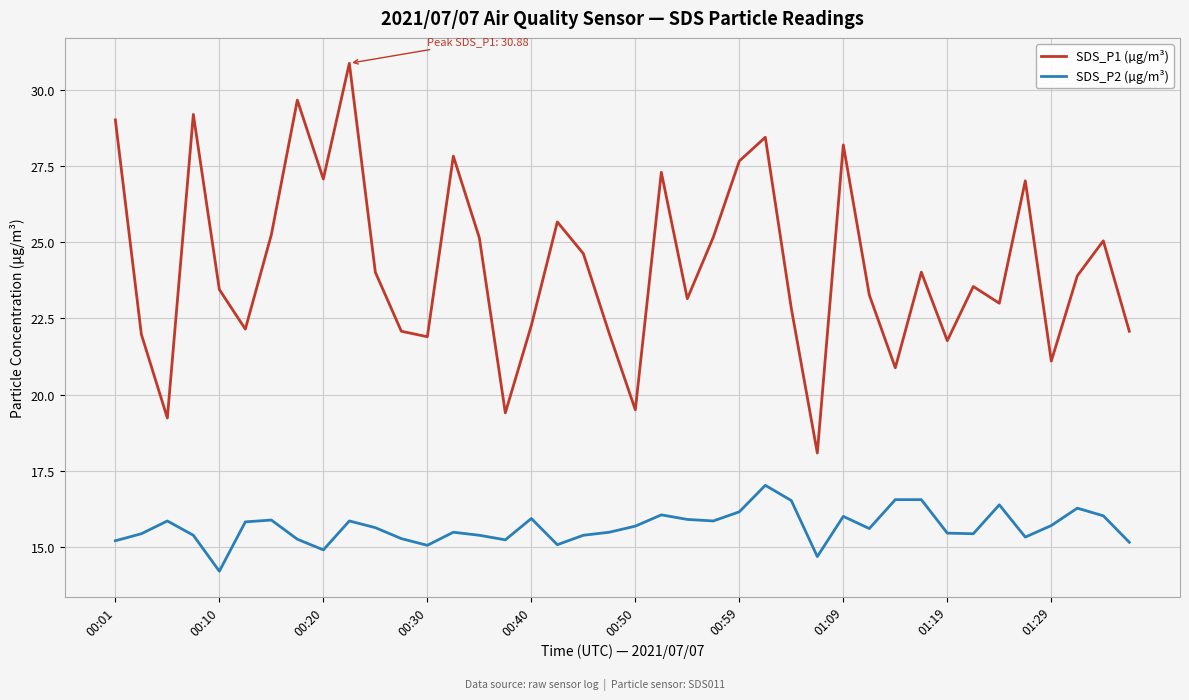

Which series has the largest range (max minus min)?

SDS_P1 (µg/m³)